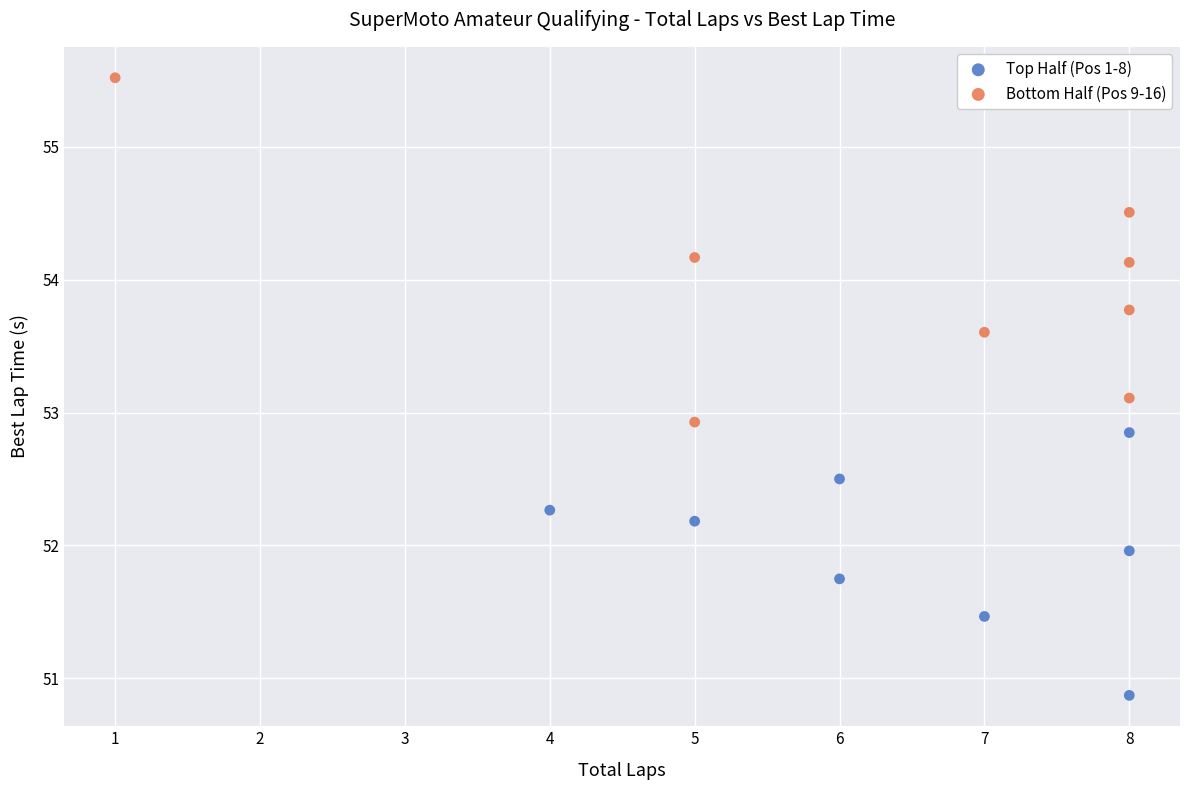

Which series has the widest spread of Y values?

Bottom Half (Pos 9-16)